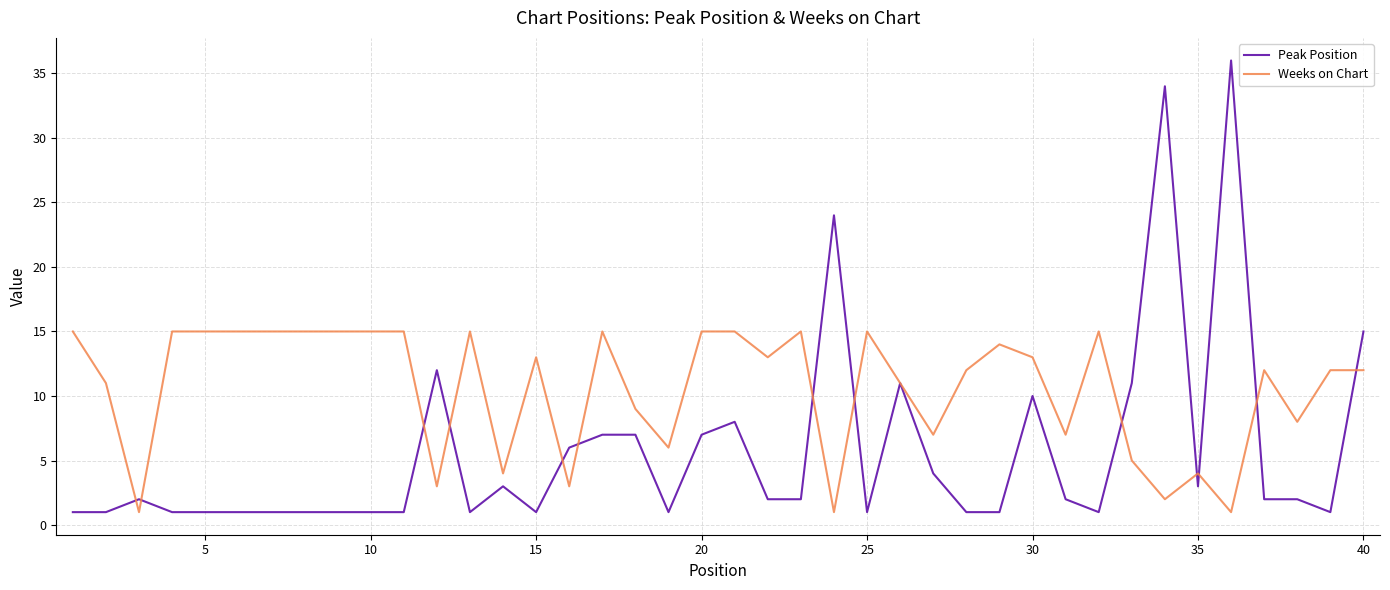

What is the smallest value displayed?

1